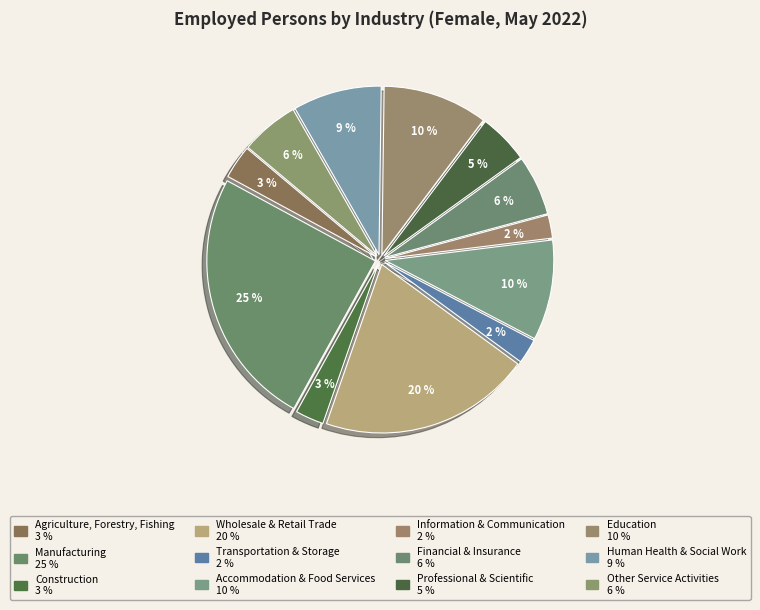

How many segments does this pie chart have?

12